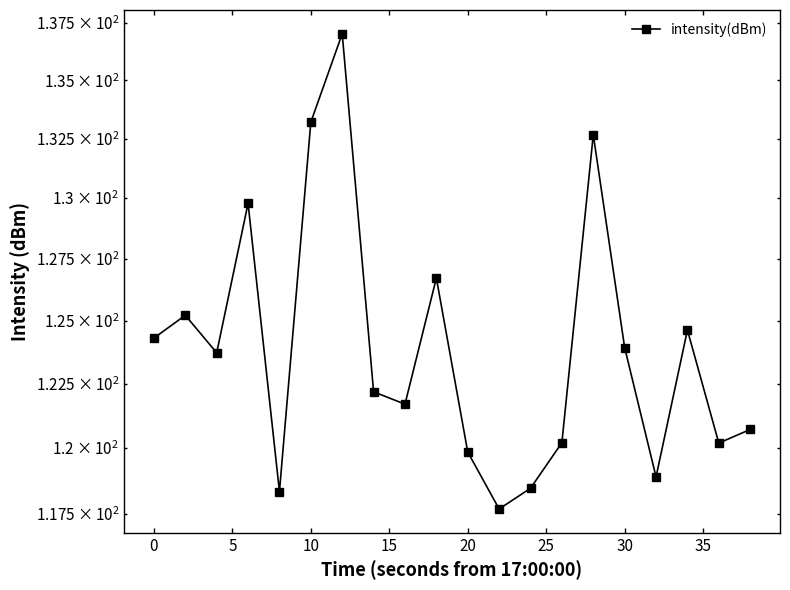

What is the value of the 19th point from the left?

120.2